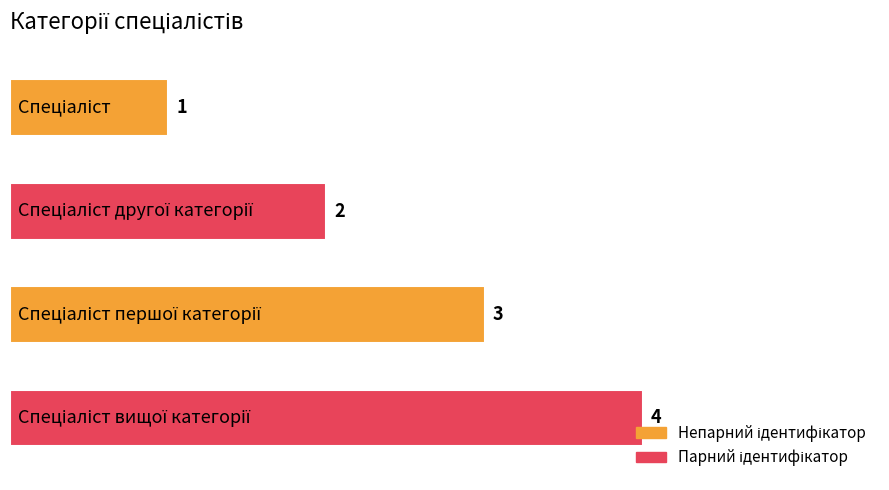

What is the greatest value displayed?

4